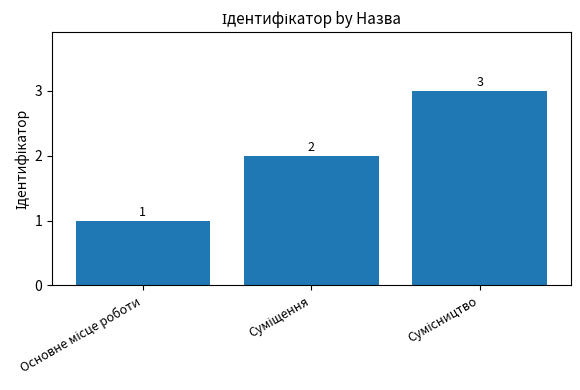

What is the value of the 3rd bar from the left?

3